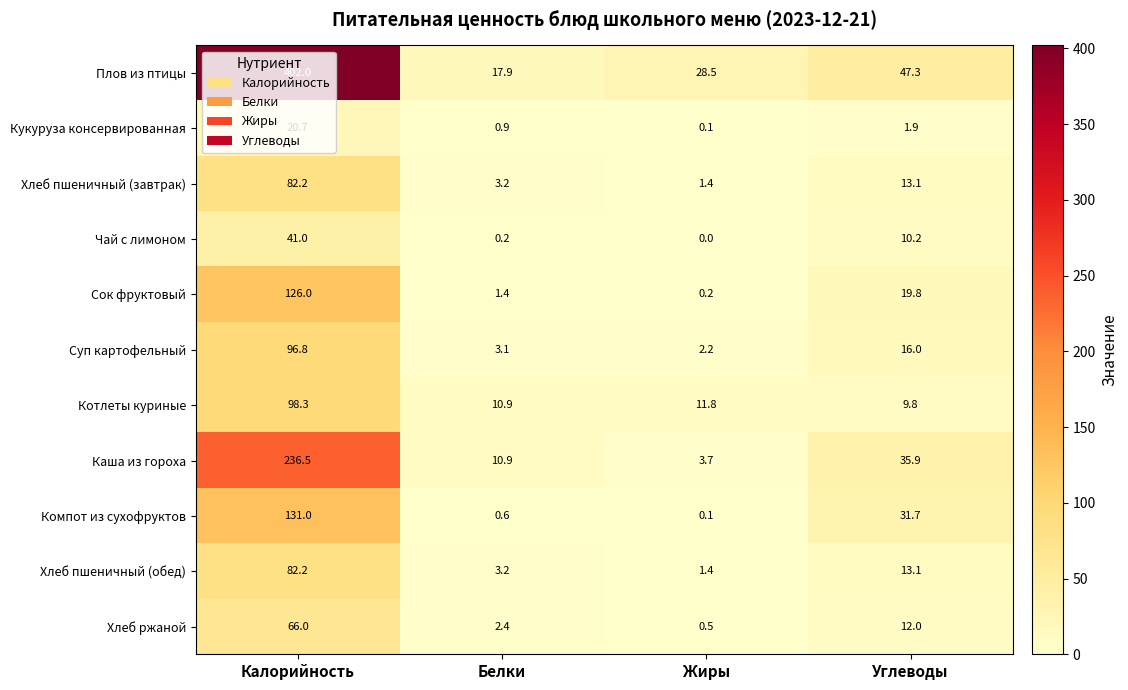

Where does the Хлеб пшеничный (завтрак) series first go above 13?

Калорийность